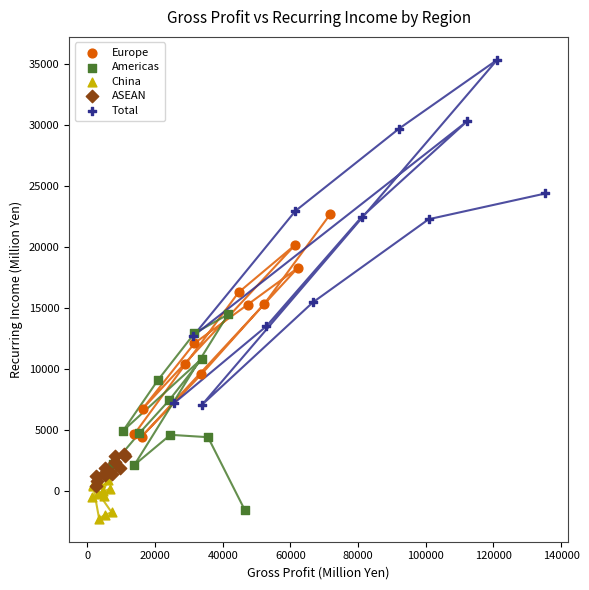

Which series has the widest spread of Y values?

Total